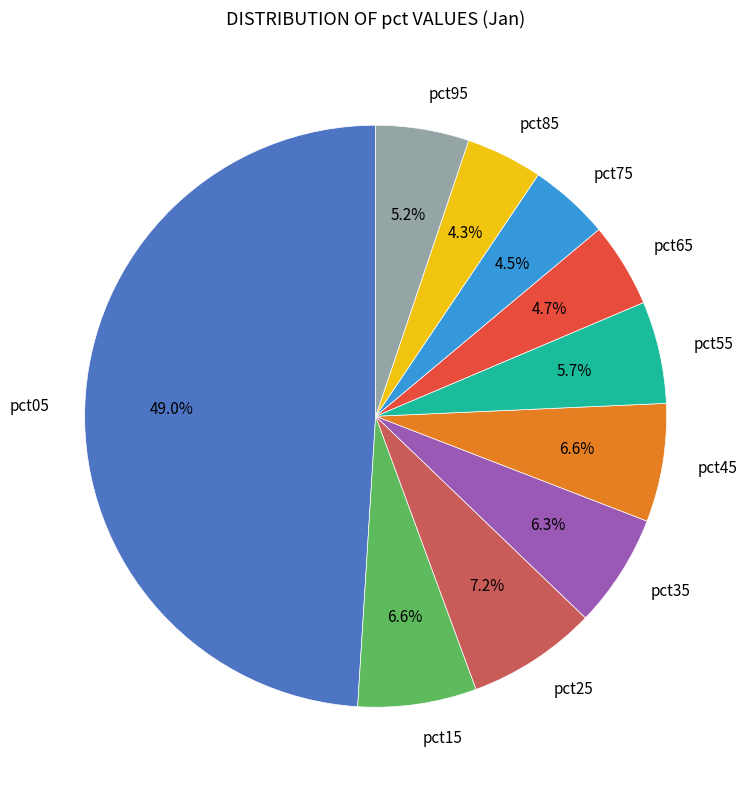

Is pct25 the majority of the pie?

No